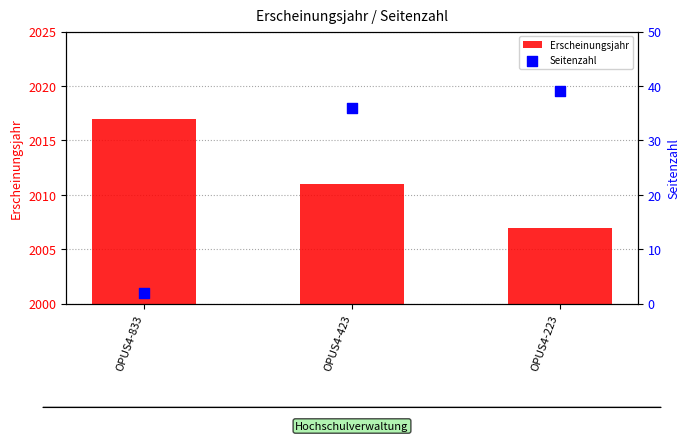

Which series reaches the maximum Y coordinate?

Erscheinungsjahr